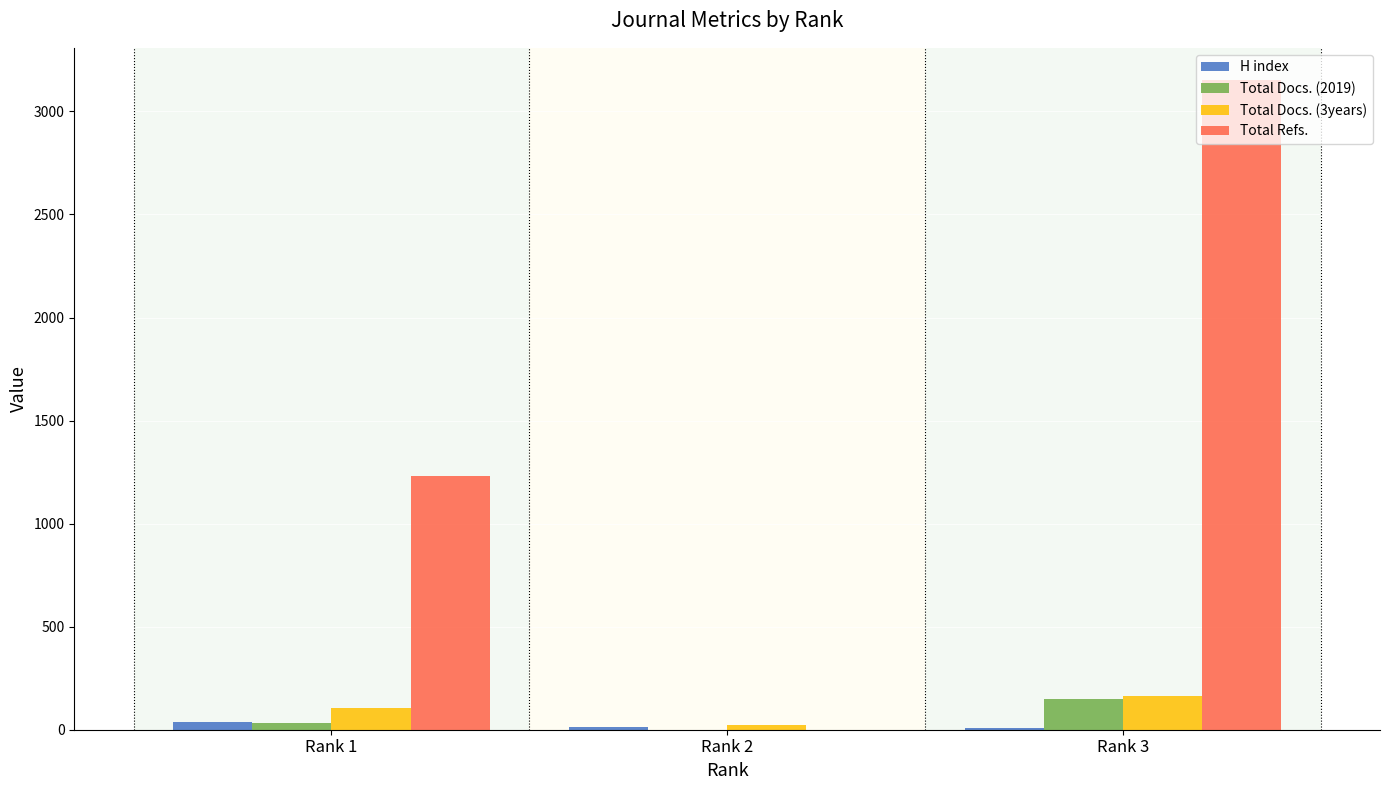

At which label is H index closest to 22?

Rank 2